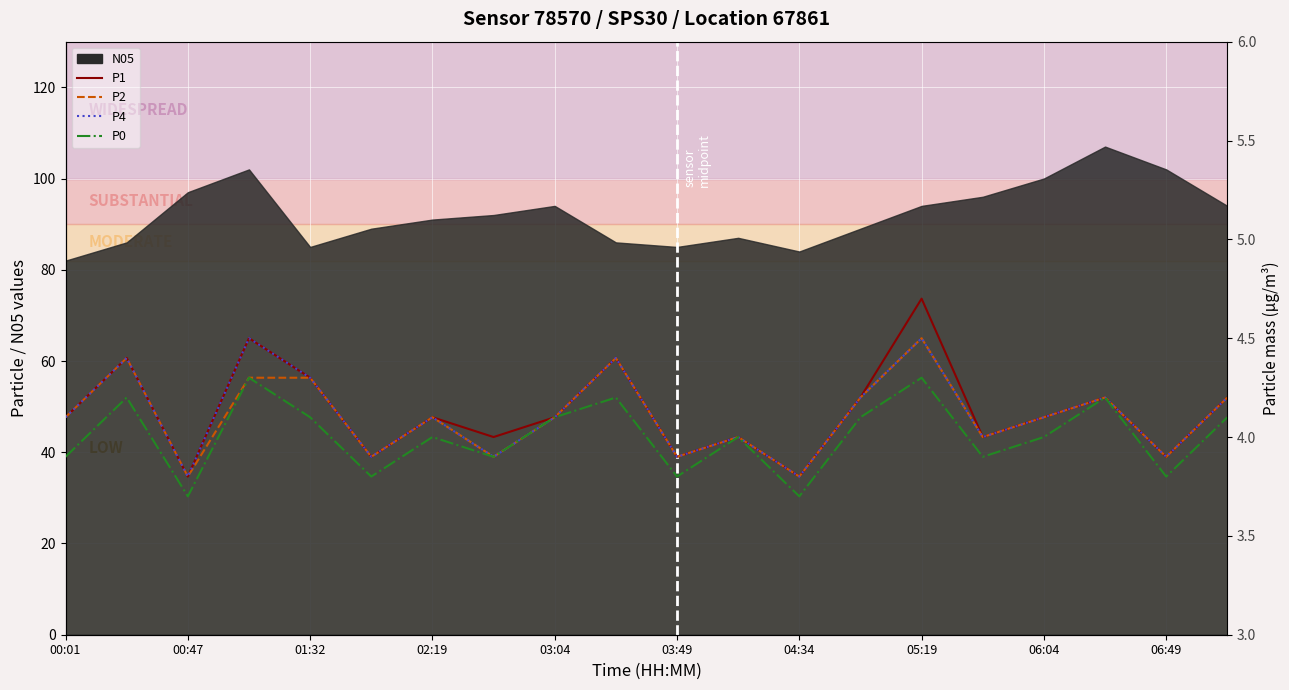

How many interior local peaks does the P2 series have?

6